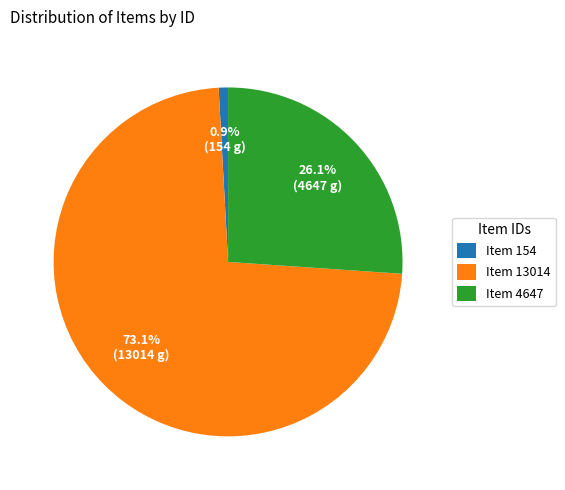

What percentage is the Item 4647 slice, to the nearest percent?

26%